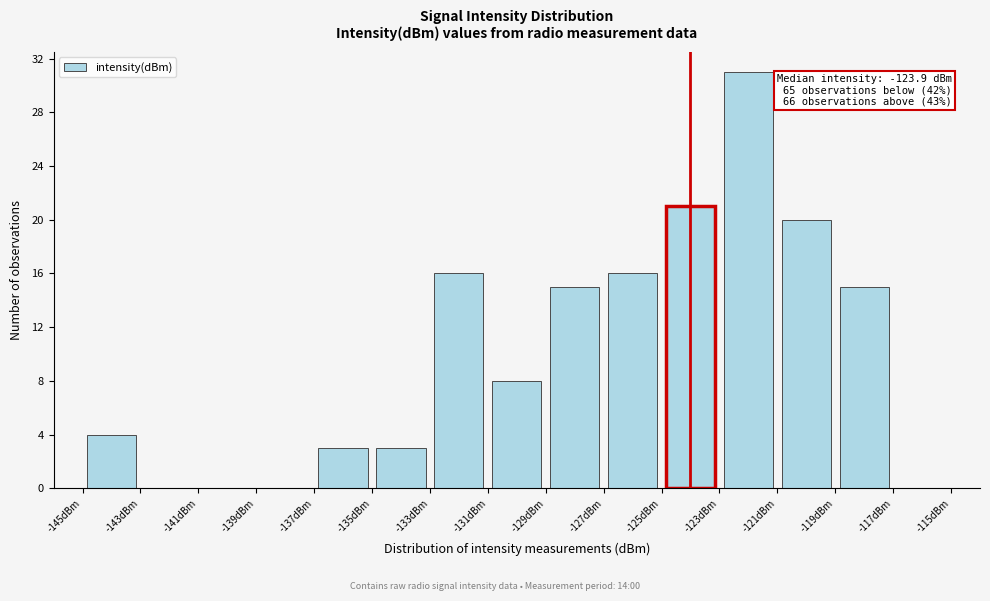

Which range on the x-axis has the tallest bar?

-123 to -121